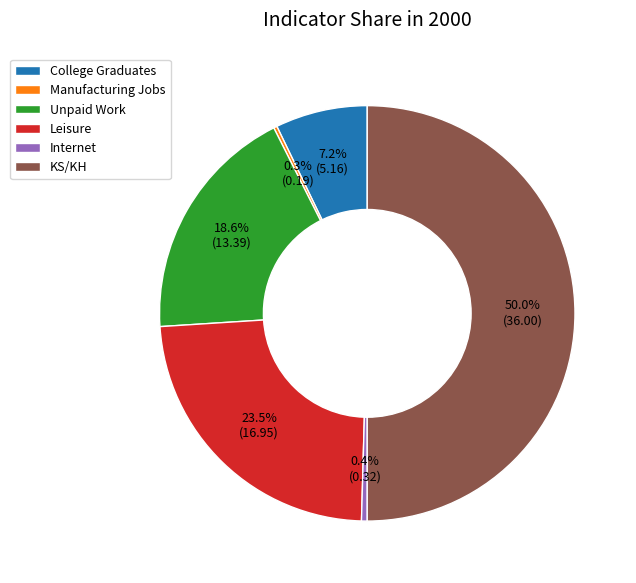

Approximately how many times larger is the value at Leisure compared to Unpaid Work?

1.3